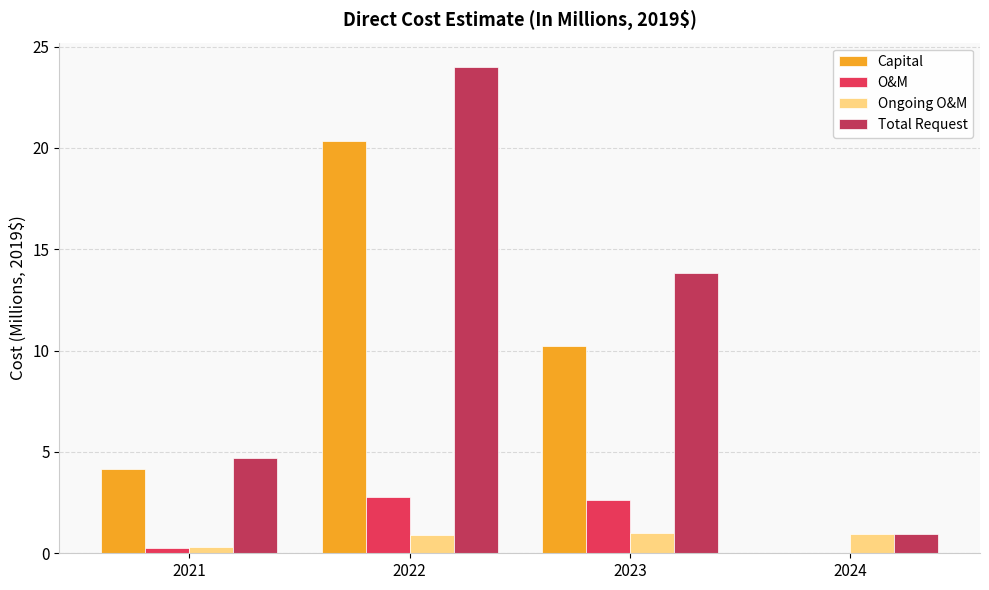

What is the sum of all Ongoing O&M values?

3.1